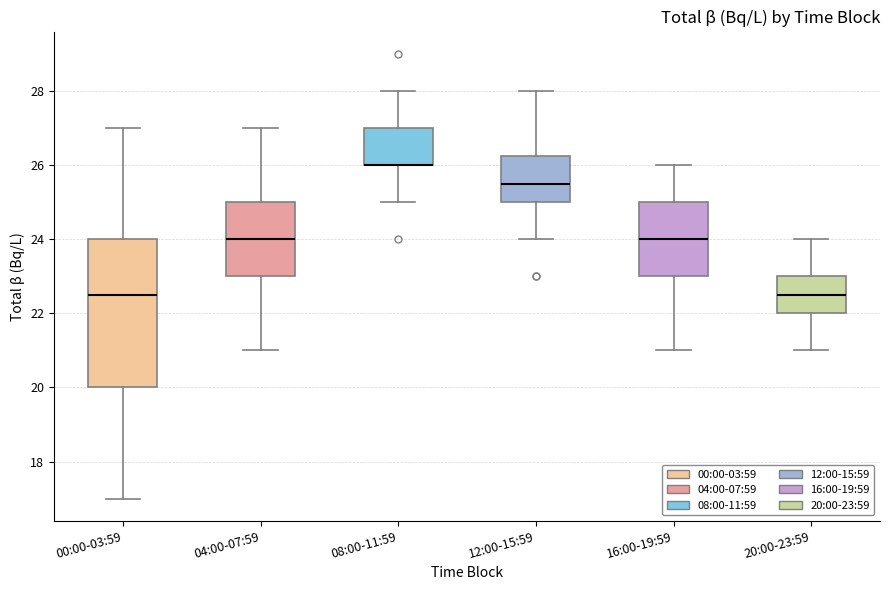

Reading left to right, read every box against the y-axis: the position of its median line, the range the box covers, and the ends of its whiskers. The values are not printed on the chart, so give them approximately, as read against the axis.

00:00-03:59: median 22.6, box 20.0 to 24.0, whiskers 17.0 to 27.0
04:00-07:59: median 24.0, box 23.0 to 25.0, whiskers 21.0 to 27.0
08:00-11:59: median 26.0 (drawn on the box's lower edge), box 26.0 to 27.0, whiskers 25.0 to 28.0
12:00-15:59: median 25.6, box 25.0 to 26.2, whiskers 24.0 to 28.0
16:00-19:59: median 24.0, box 23.0 to 25.0, whiskers 21.0 to 26.0
20:00-23:59: median 22.6, box 22.0 to 23.0, whiskers 21.0 to 24.0